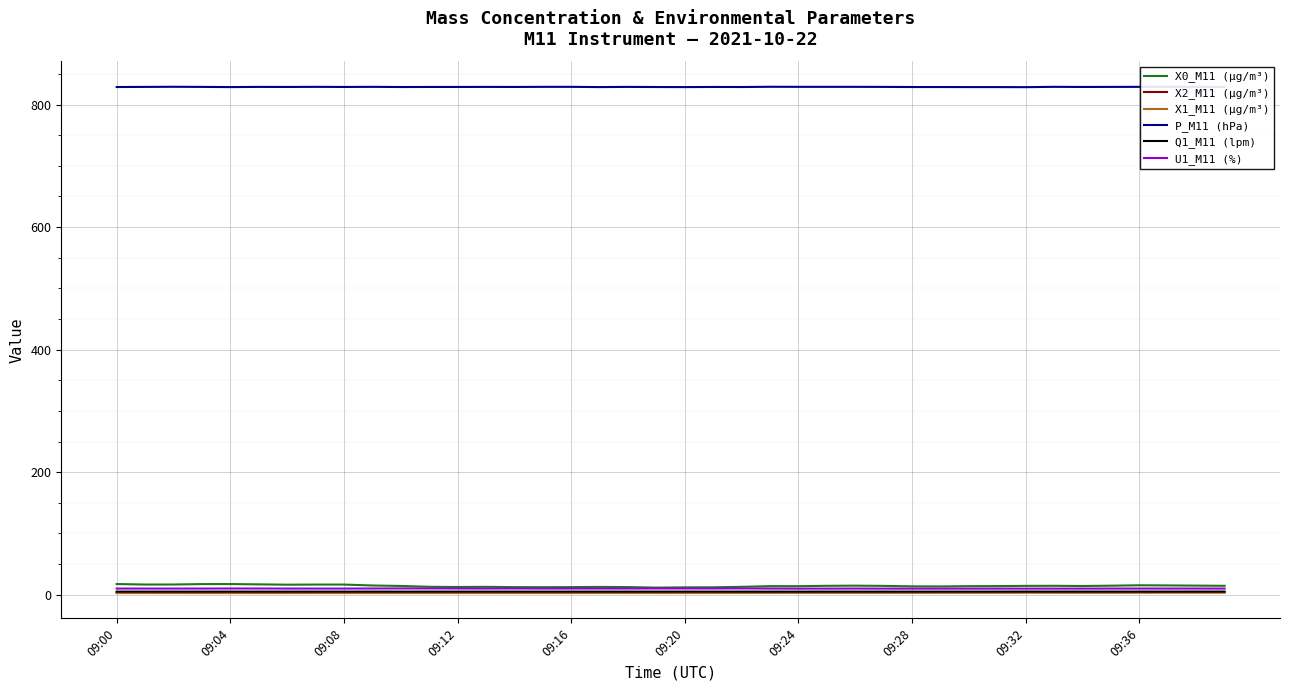

The value of X2_M11 (μg/m³) at 09:08 is 2.6. True or false?

False